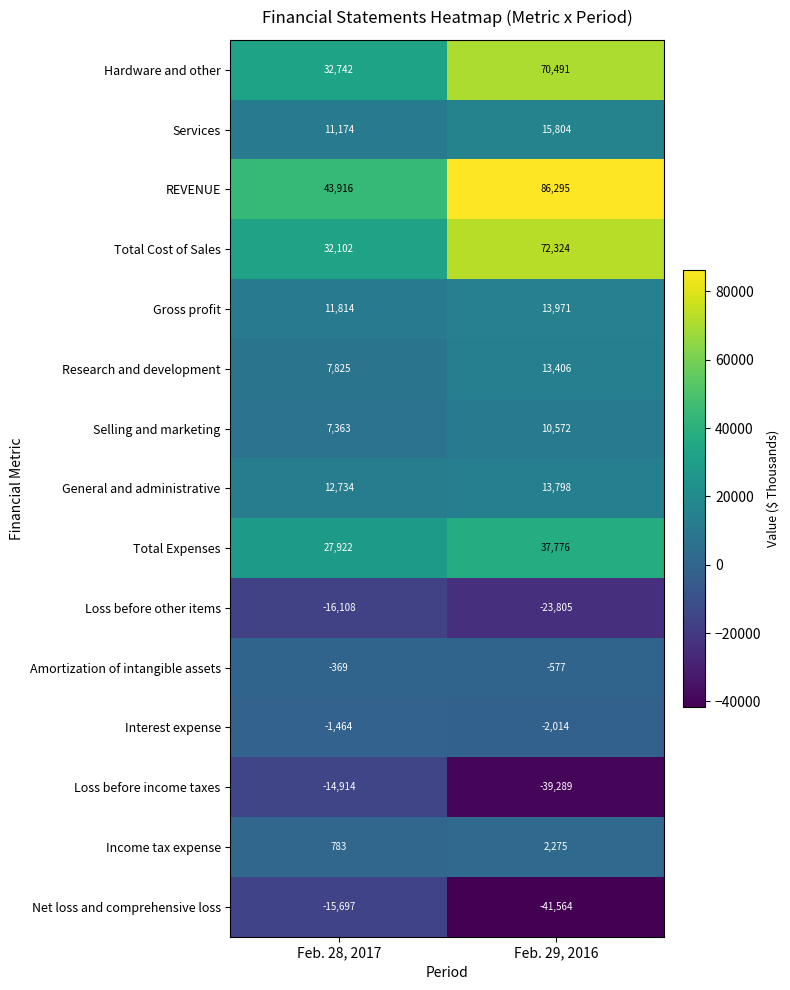

Where is Research and development nearest to the value 10615?

Feb. 28, 2017